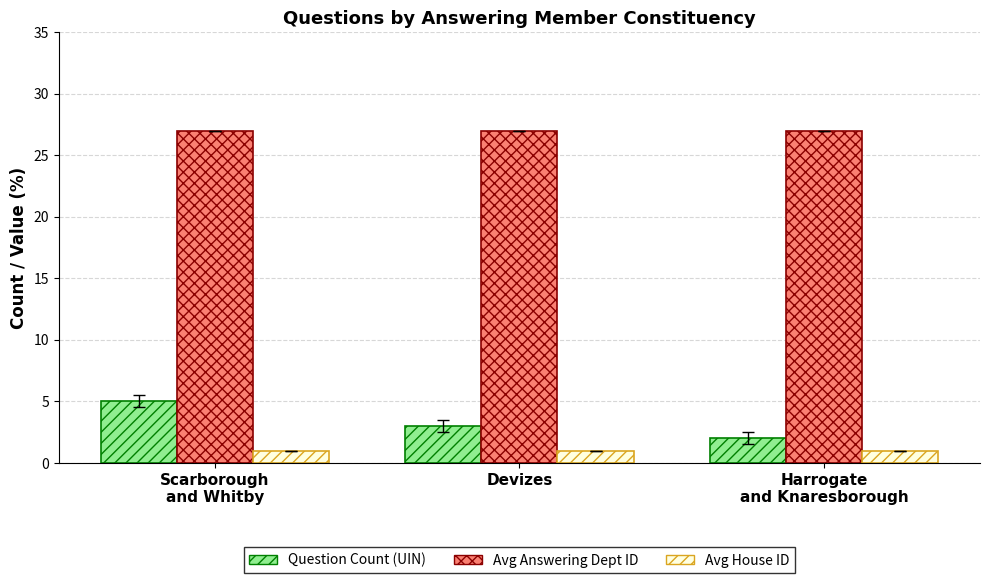

Which series has the largest range (max minus min)?

Question Count (UIN)